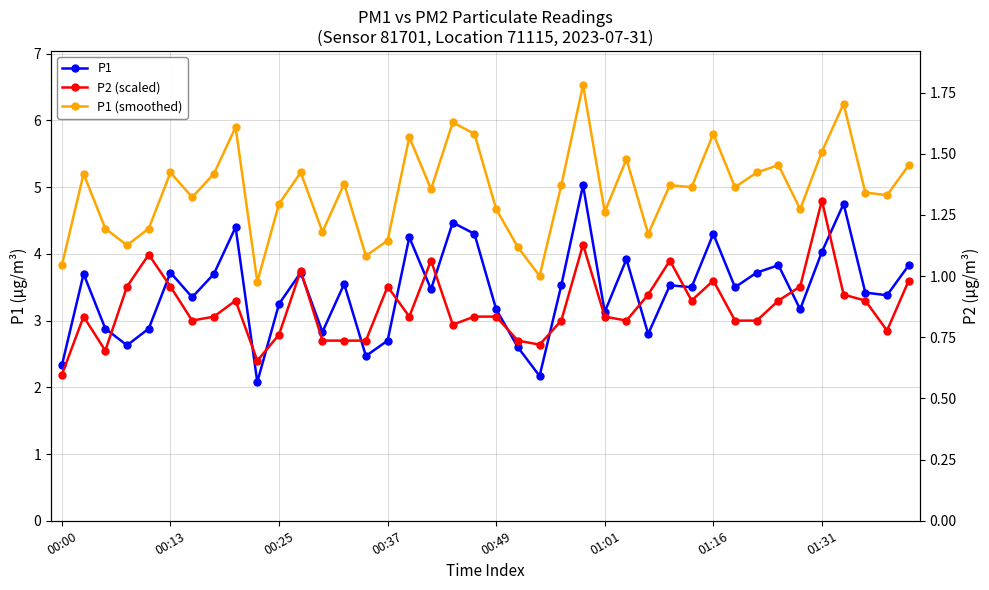

What is the difference between the highest and lowest values at 00:49?

1.6